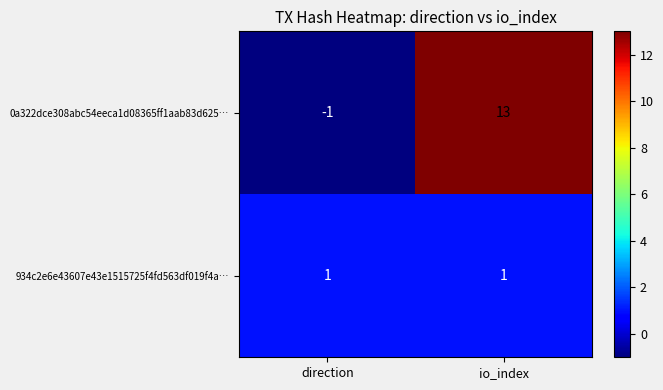

What is the difference between the highest and lowest values at io_index?

12